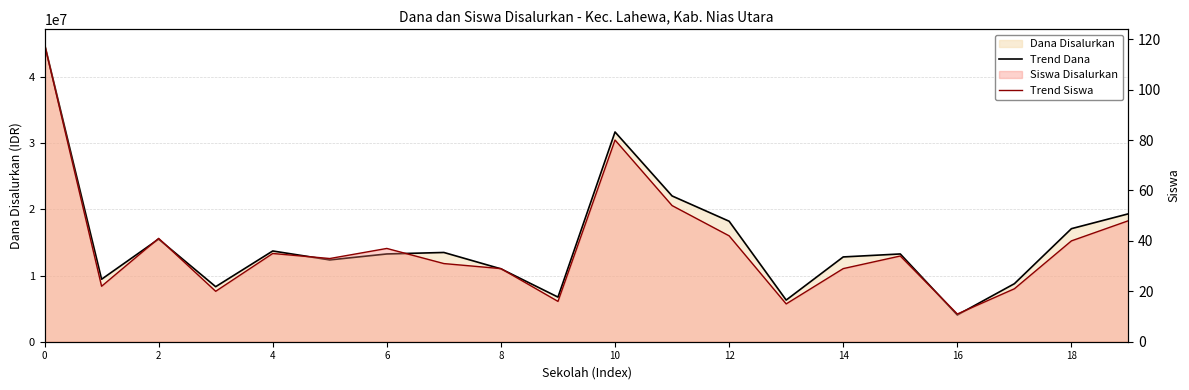

What is the average value of the Trend Siswa series?

38